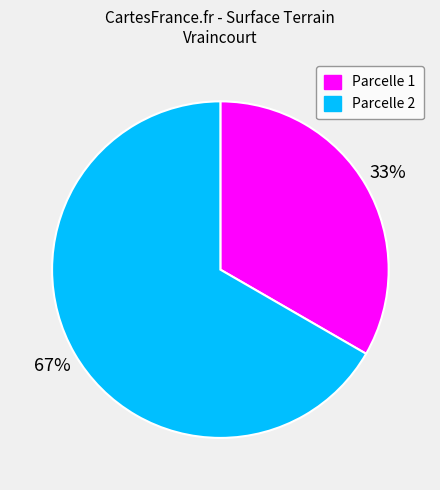

Is there any slice that represents more than half of the pie?

Yes